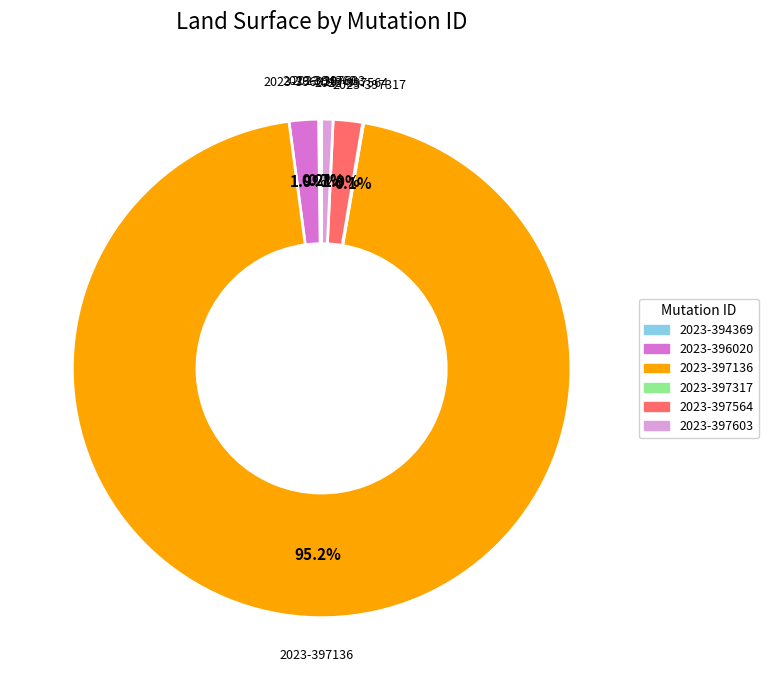

Does any single category account for the majority?

Yes